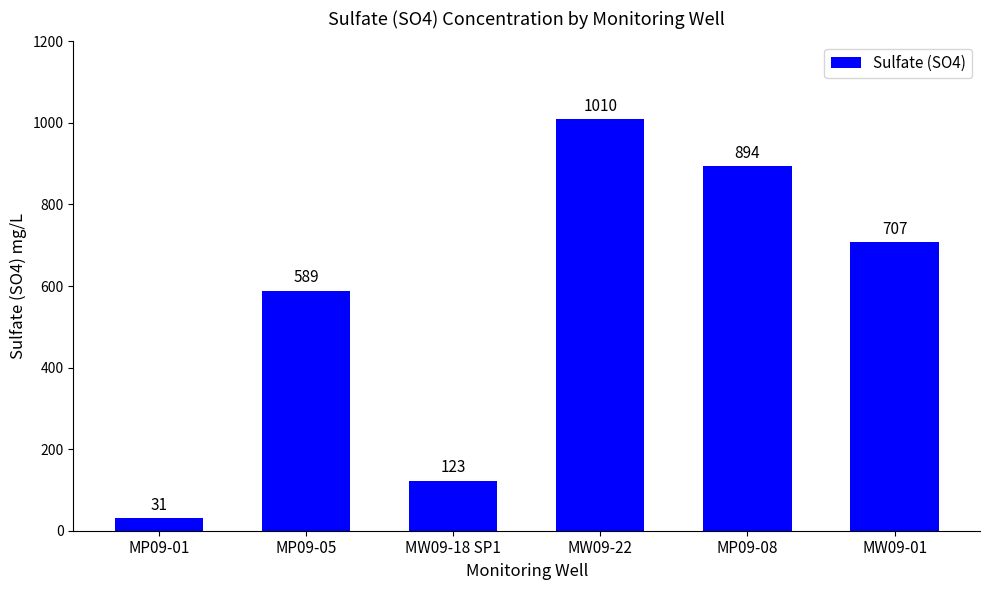

What value does the data have at MW09-22, to the nearest 100?

1000